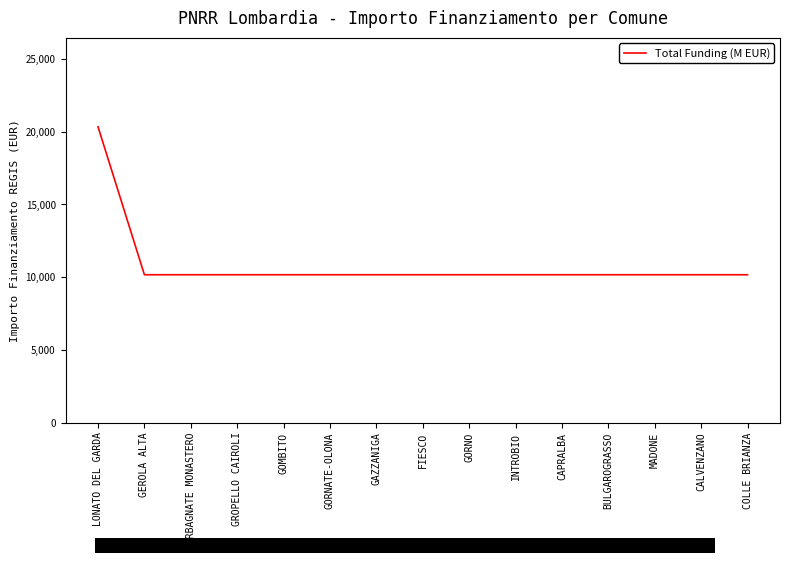

At which label is the value closest to 15258?

LONATO DEL GARDA